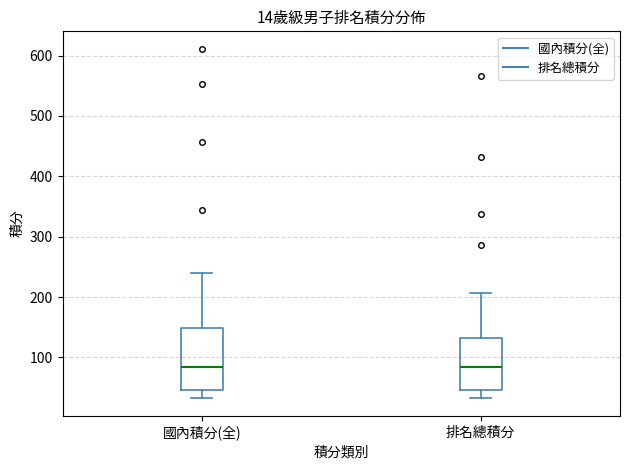

Which box is the tallest, from its lower edge to its upper edge?

國內積分(全)